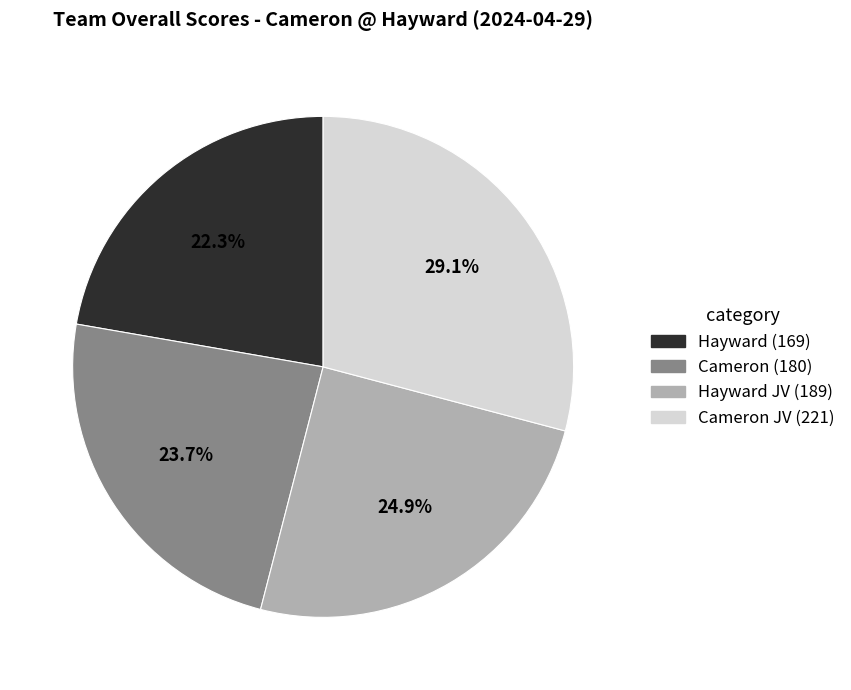

Does any single category account for the majority?

No